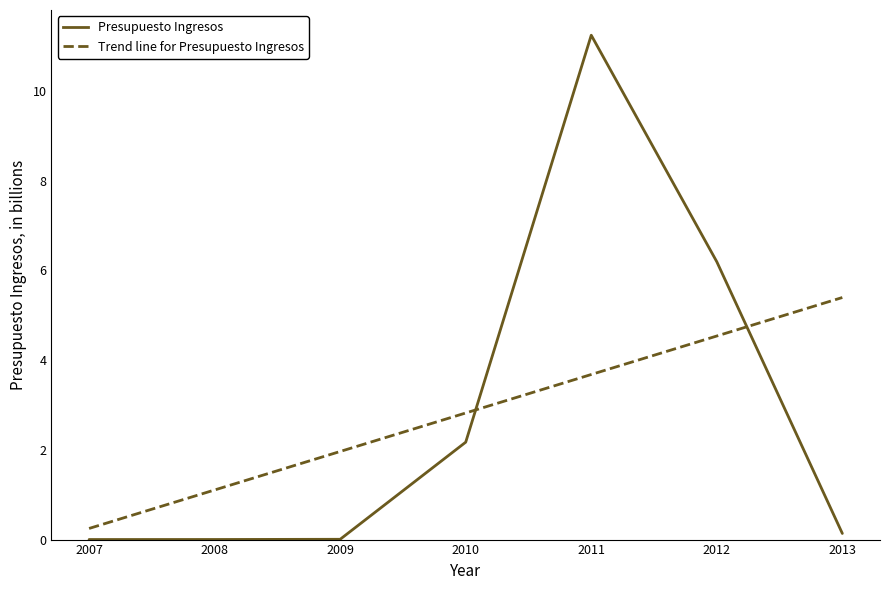

Is the value of Trend line for Presupuesto Ingresos at 2009 greater than the value of Presupuesto Ingresos at 2009?

Yes